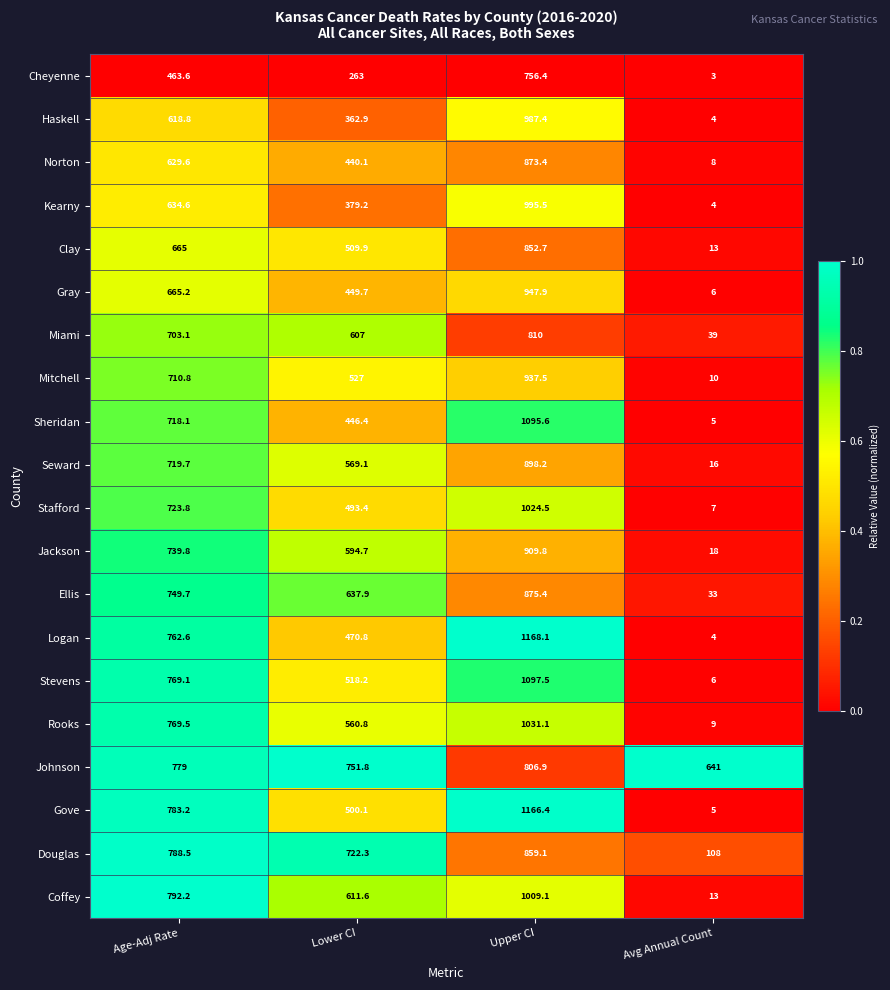

Rank the series by their maximum value, from lowest to highest.

Cheyenne, Johnson, Miami, Clay, Douglas, Norton, Ellis, Seward, Jackson, Mitchell, Gray, Haskell, Kearny, Coffey, Stafford, Rooks, Sheridan, Stevens, Gove, Logan